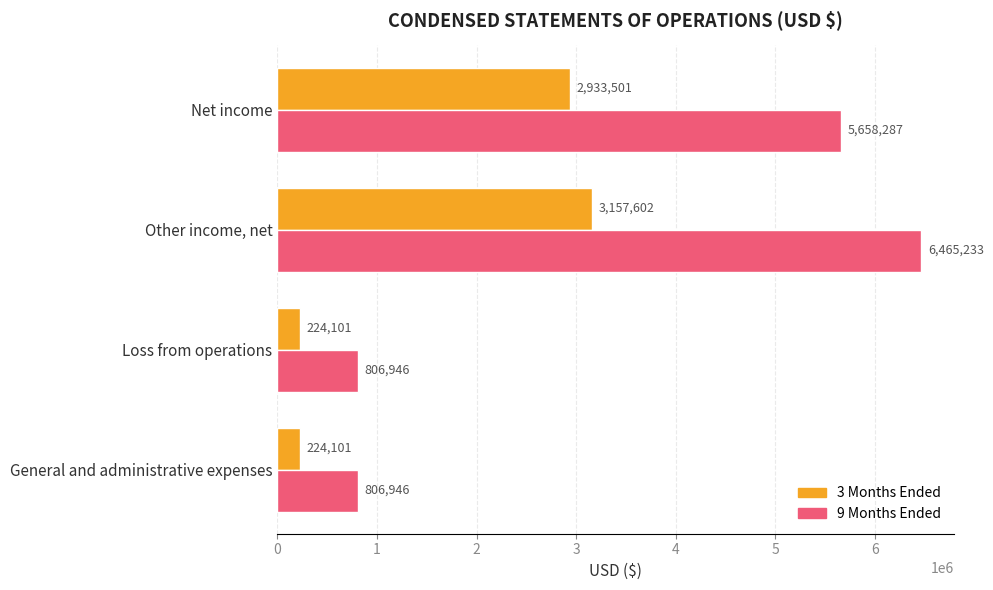

What is the difference between the maximum and second lowest values in the 3 Months Ended series?

2933501